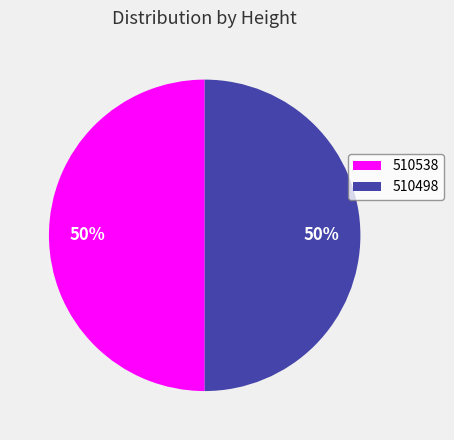

Do 510498 and 510538 together represent more than half of the pie?

Yes